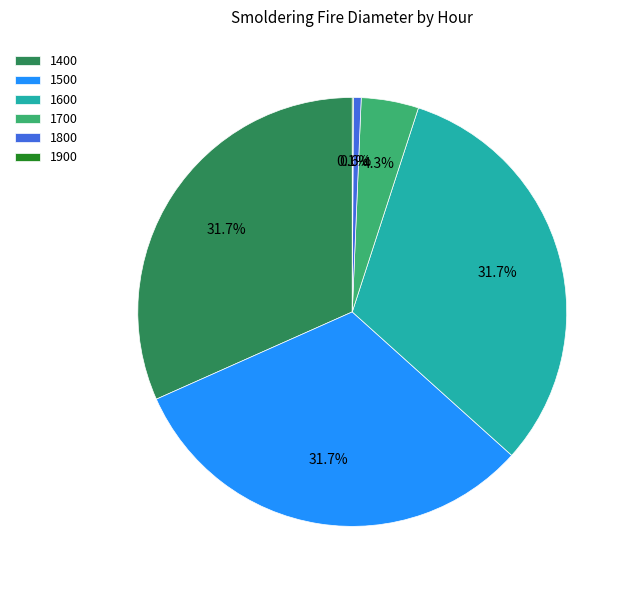

Is there a majority slice in this chart?

No